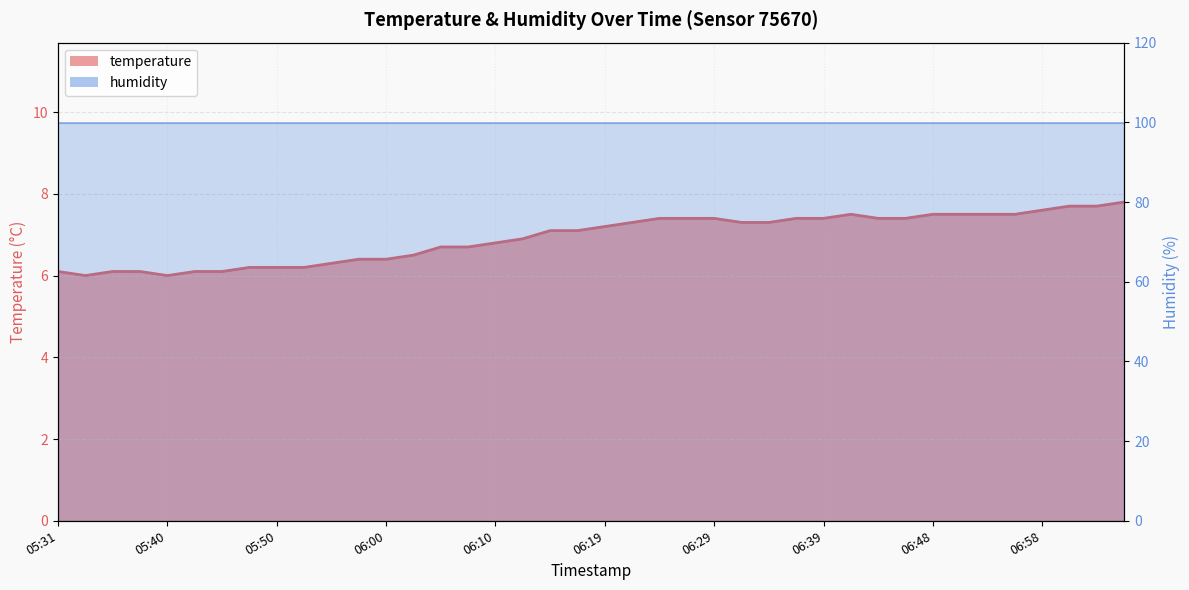

What is the greatest value displayed?

7.8